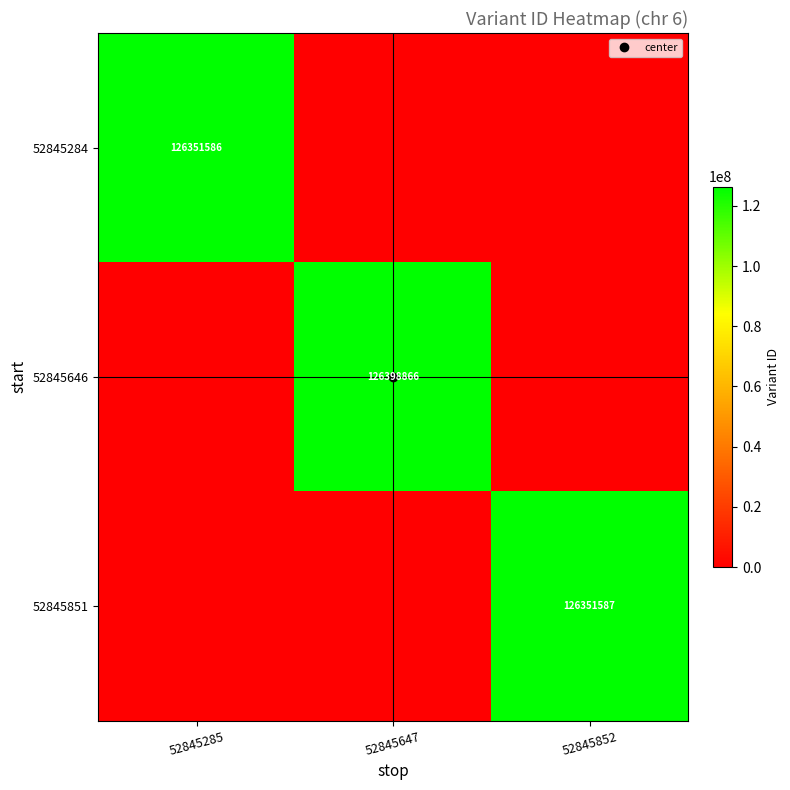

Is it true that 52845851 equals -46746737 at 52845285?

False